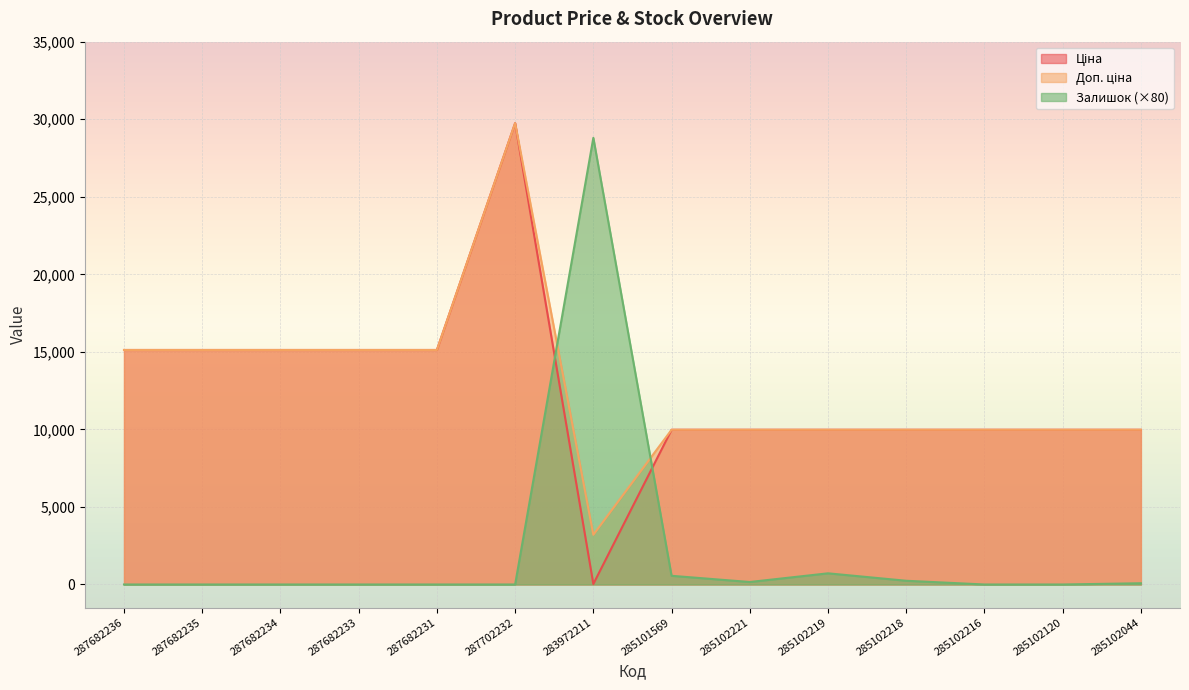

Which category has the lowest value across all series?

287682236